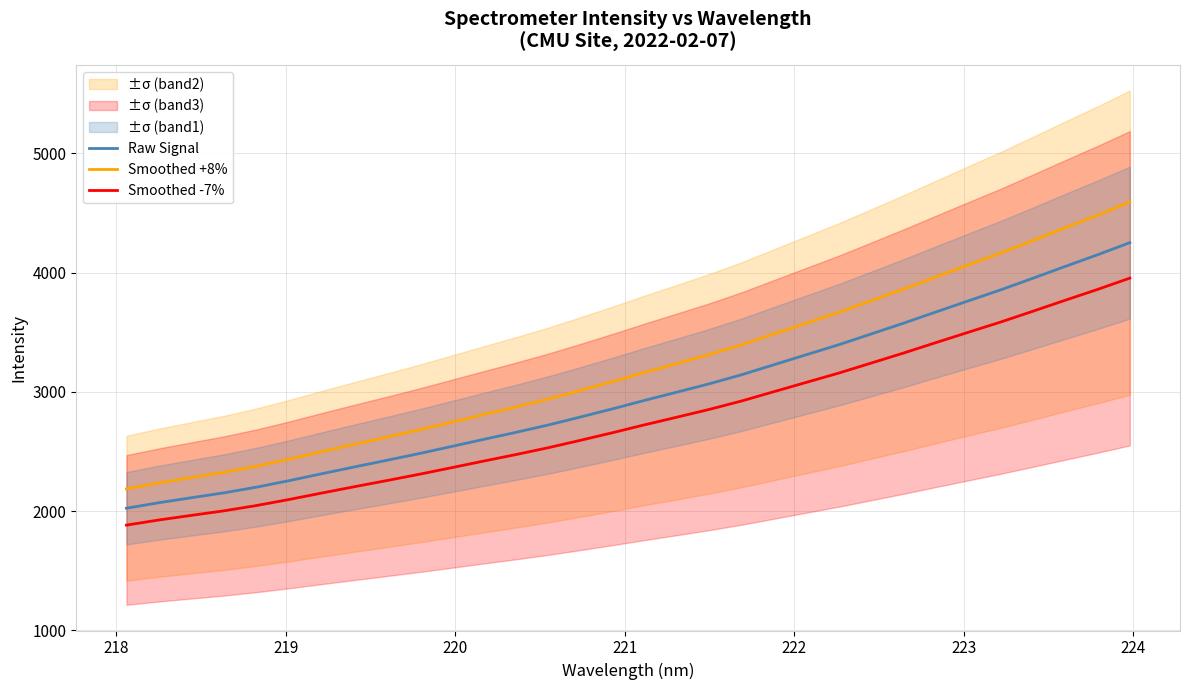

True or false: Raw Signal and Smoothed +8% intersect in this chart.

False